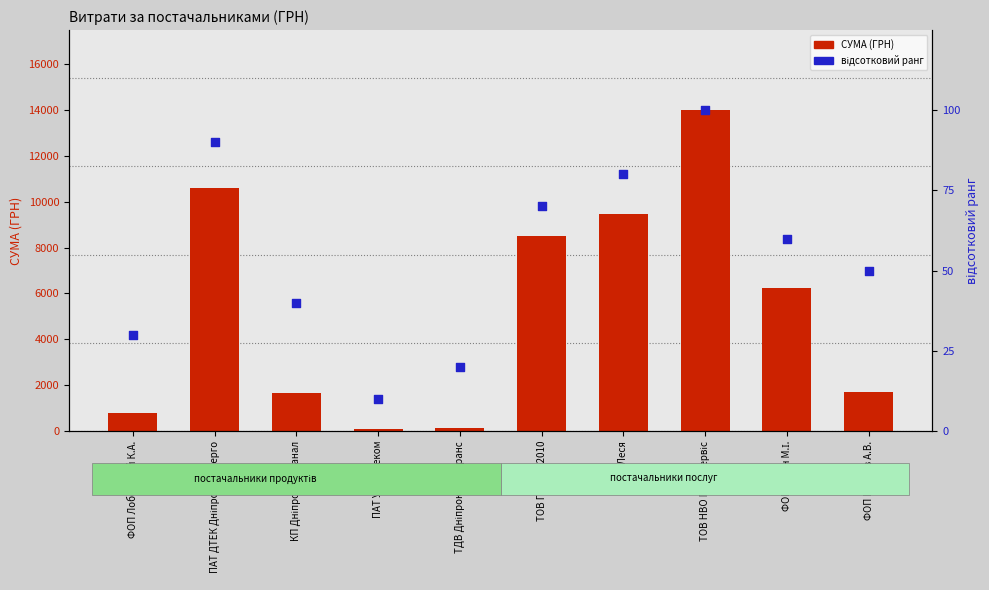

What are all the series names shown in the legend?

СУМА (ГРН), відсотковий ранг